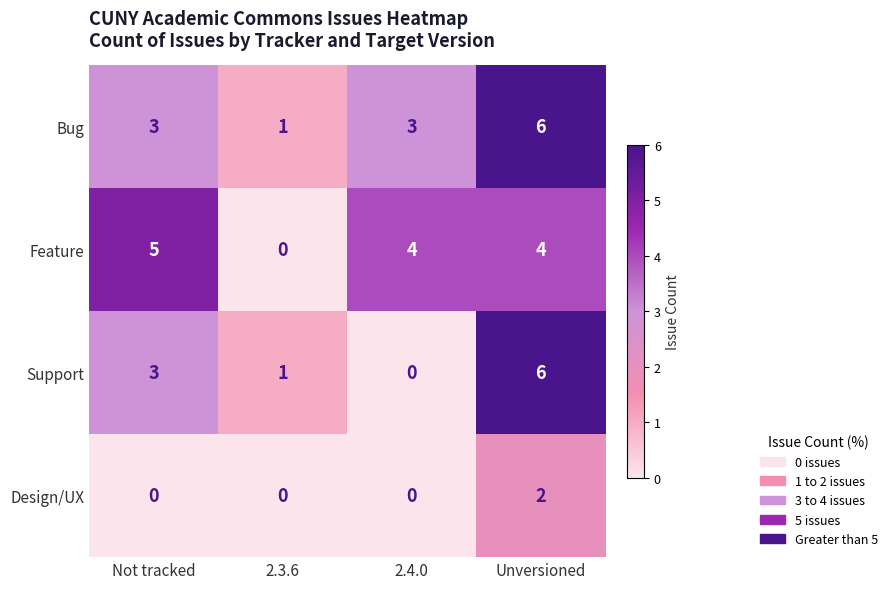

What is the total value across all series at Not tracked?

11